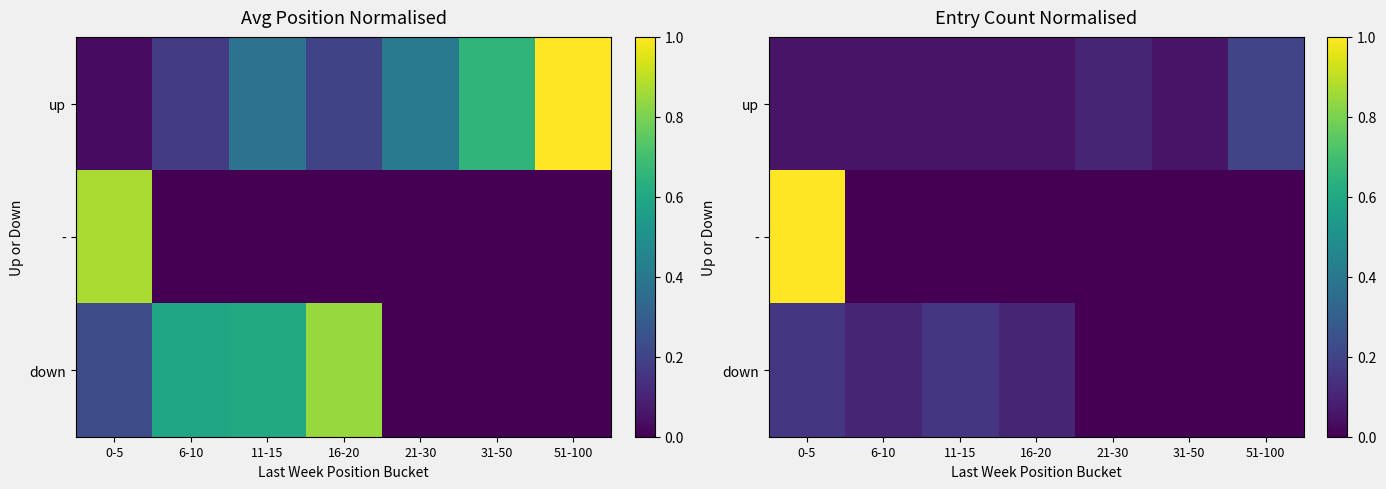

What is the total value across all series at 16-20?

0.2